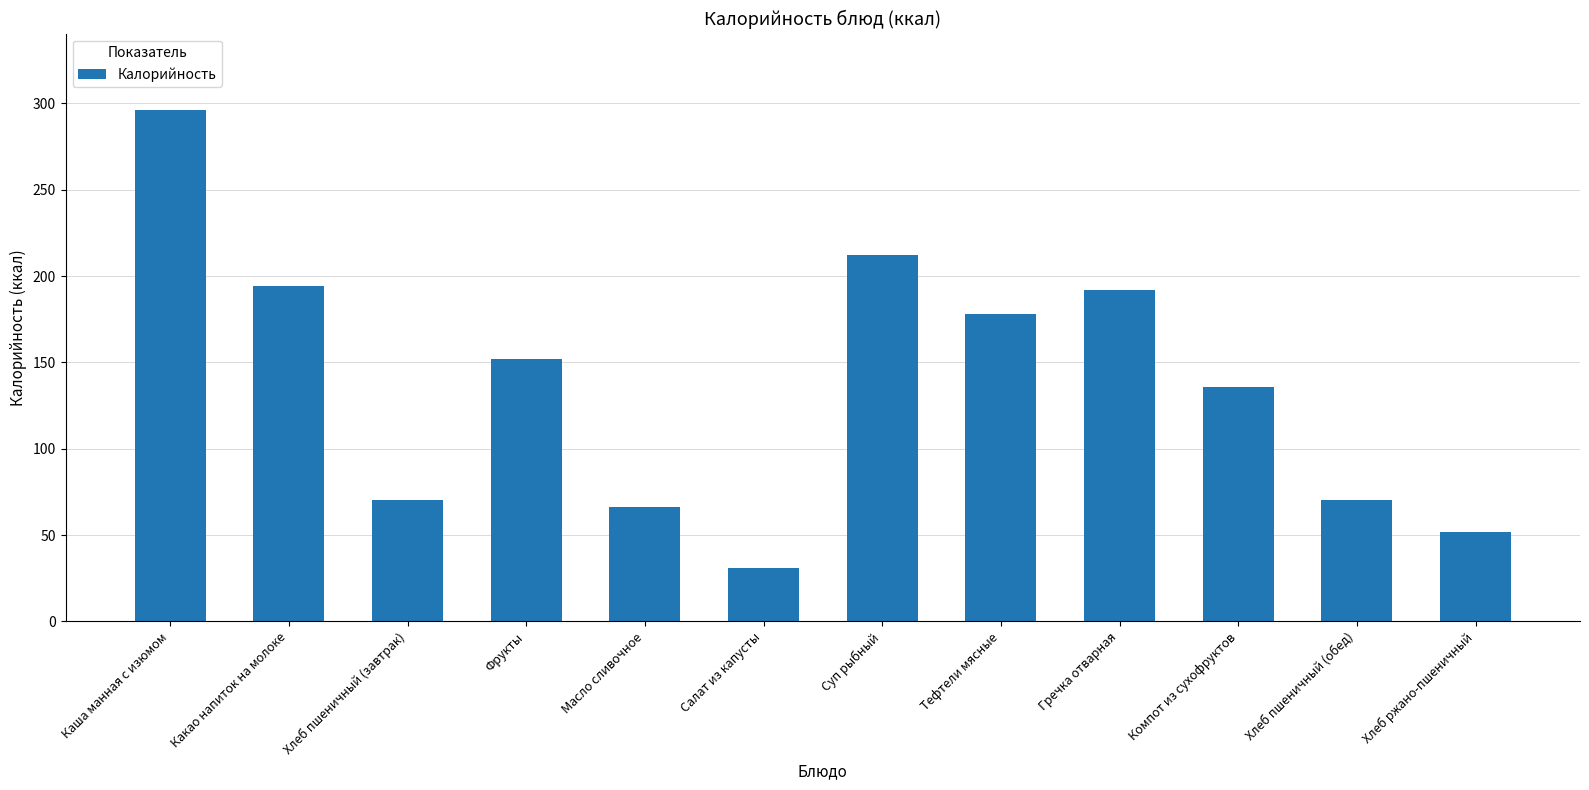

Which category has the lowest value across all series?

Салат из капусты